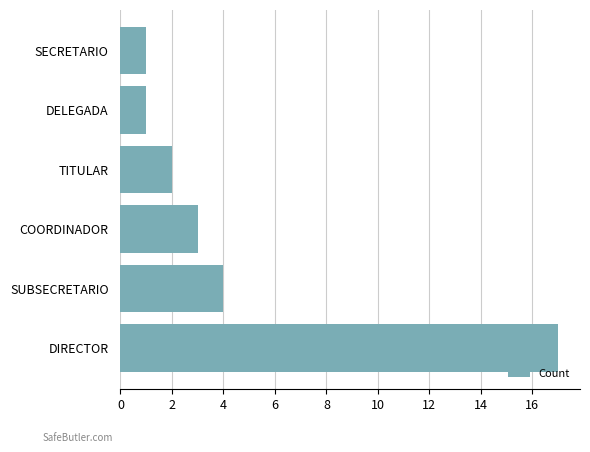

True or false: the data shows 4 at DIRECTOR.

False